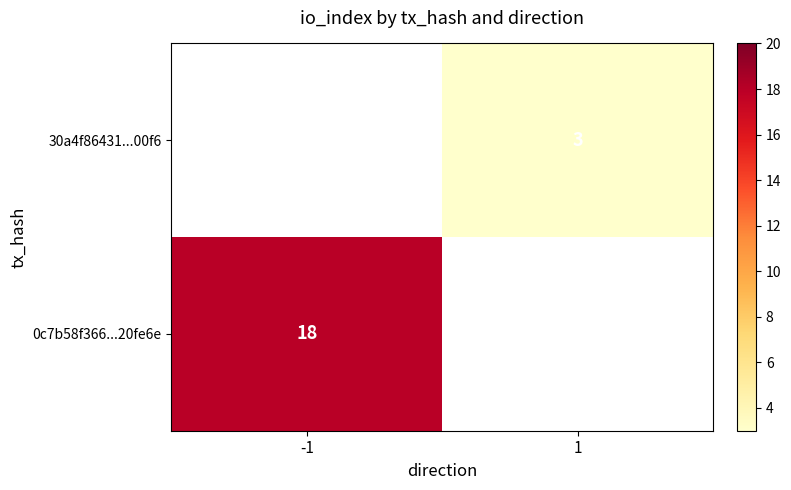

What is the approximate value of 30a4f86431...00f6 at 1?

3.0